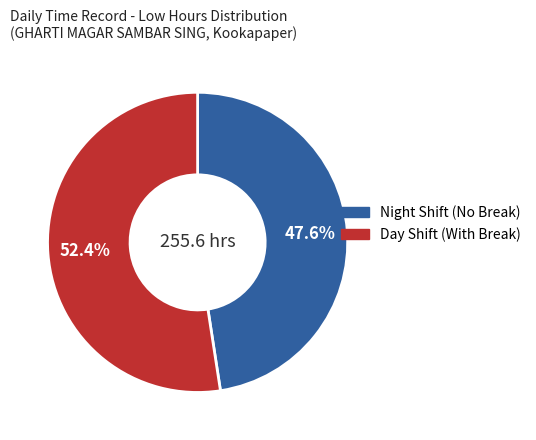

Does any single category account for the majority?

Yes